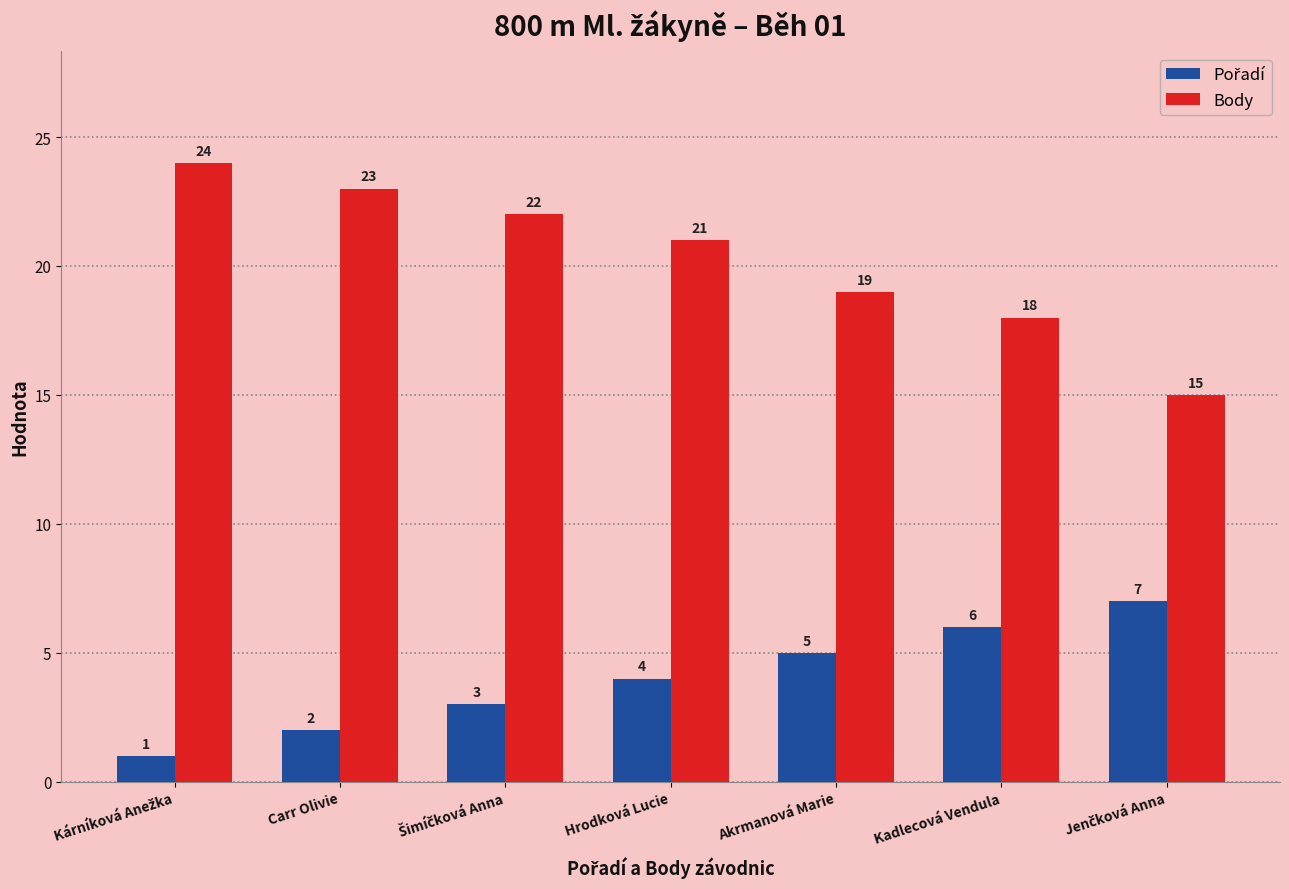

Which series has the largest range (max minus min)?

Body